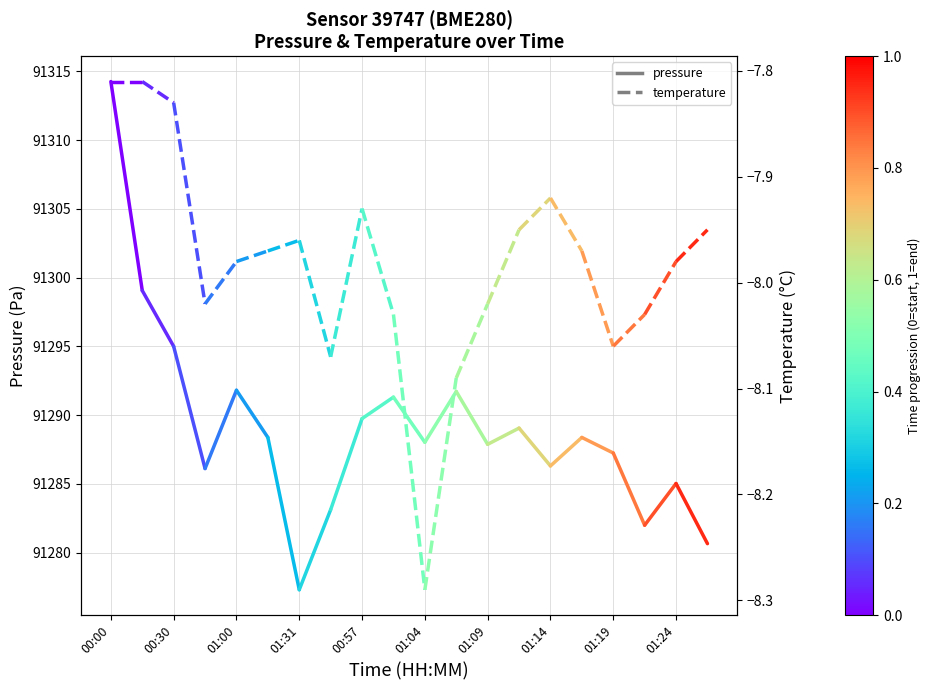

At which label does pressure reach its peak?

00:00